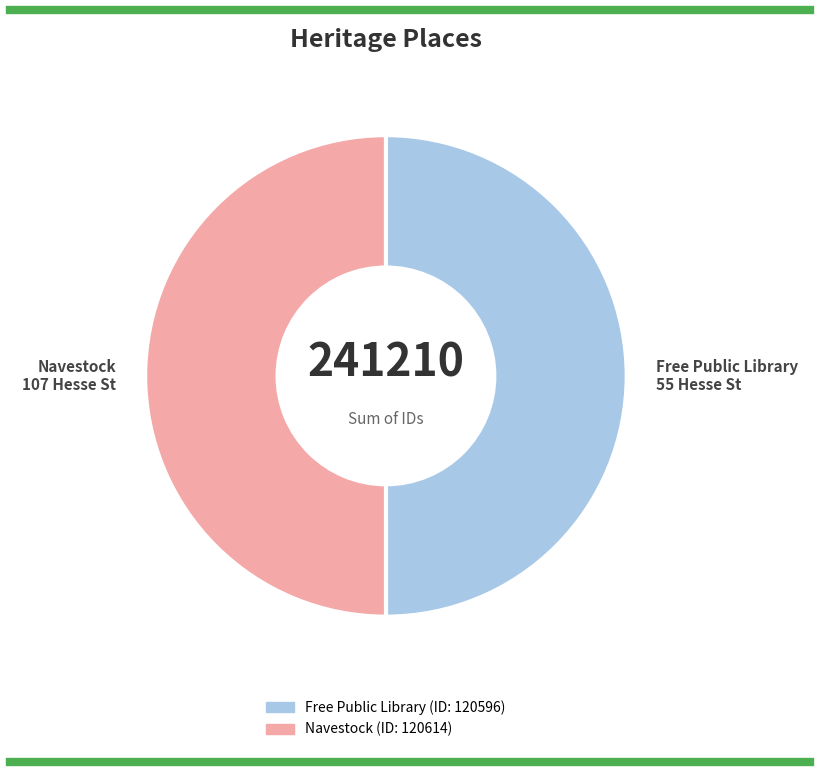

The Navestock 107 Hesse St slice represents 50% of the pie. True or false?

True